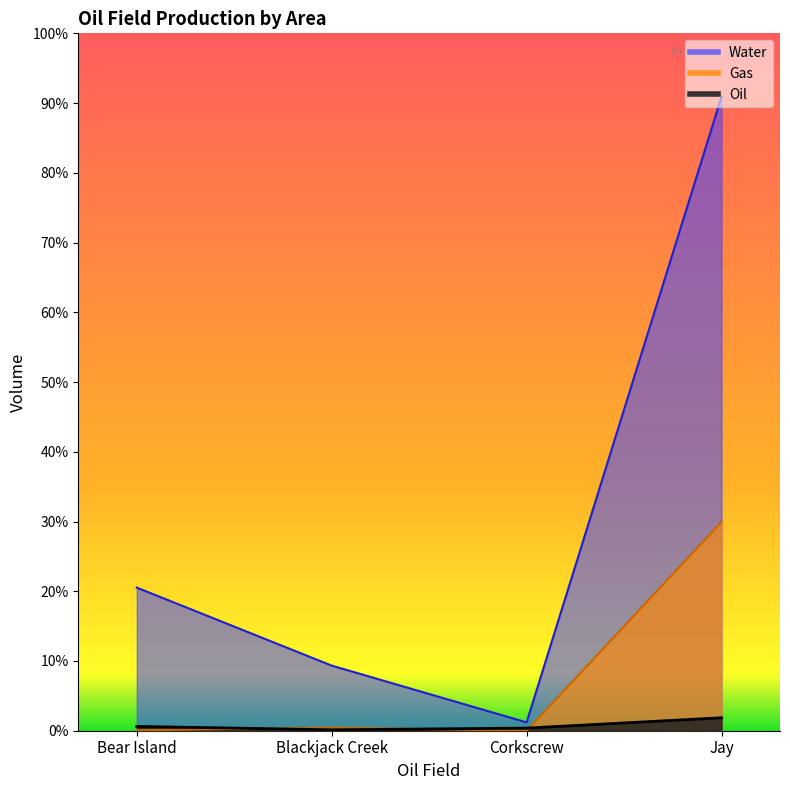

Where is the first local minimum for Gas?

Corkscrew